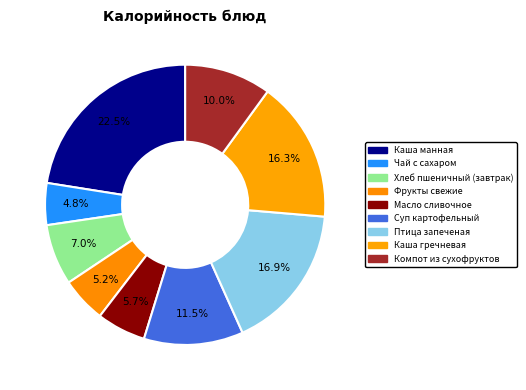

Is there any slice that represents more than half of the pie?

No